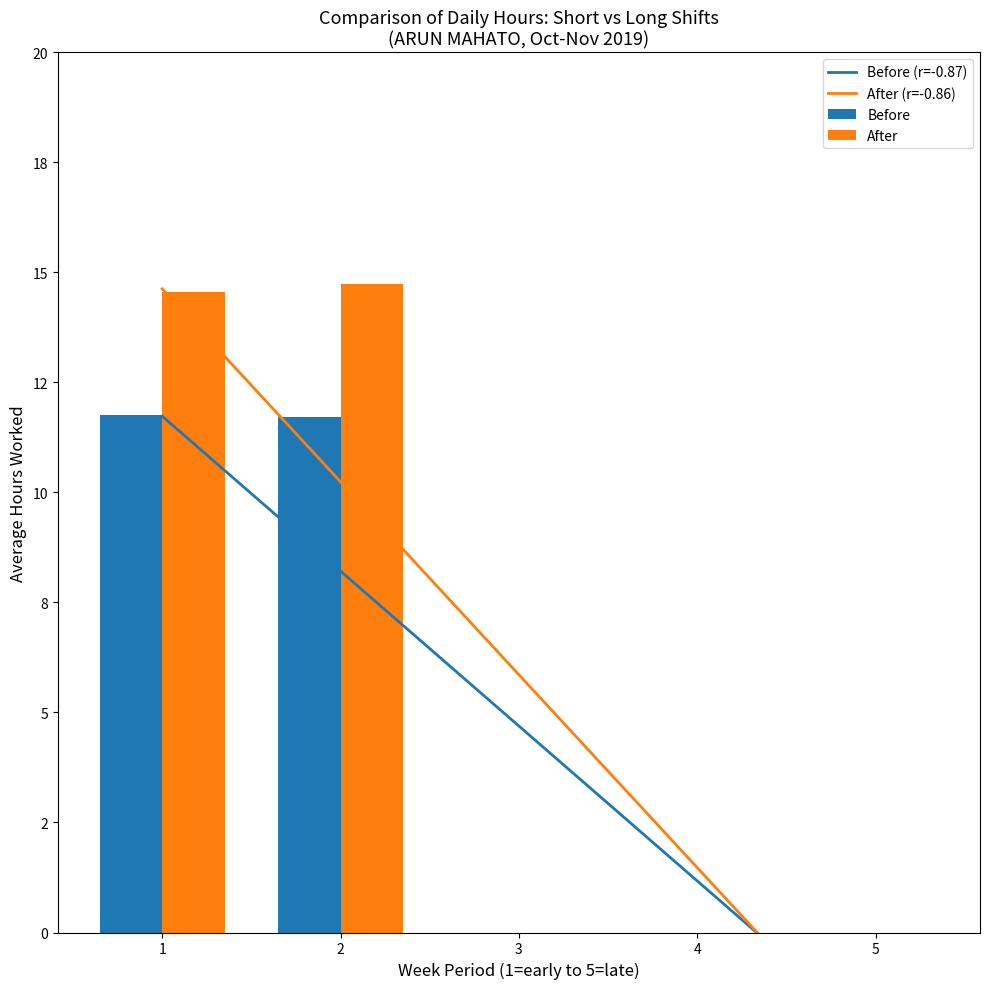

How many values in the Before series exceed 0?

2